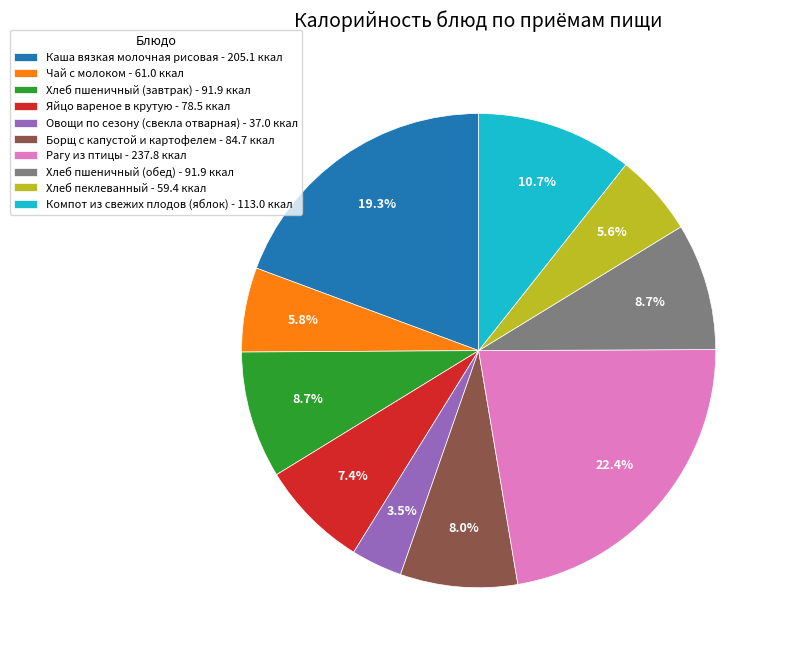

Does Рагу из птицы - 237.8 ккал represent more than half of the total?

No